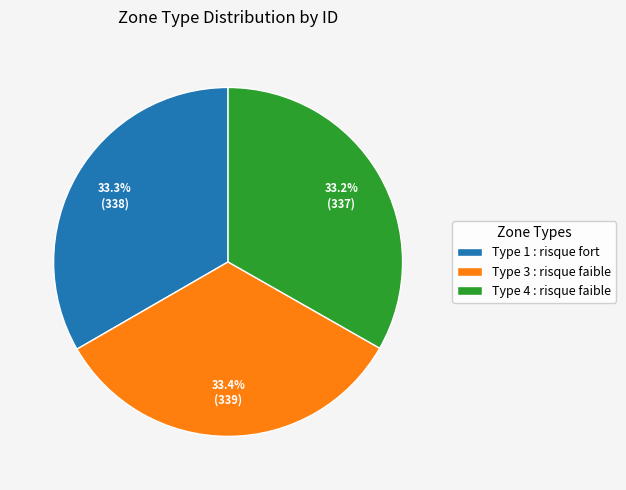

Combined, do Type 1 : risque fort and Type 4 : risque faible account for over 50%?

Yes